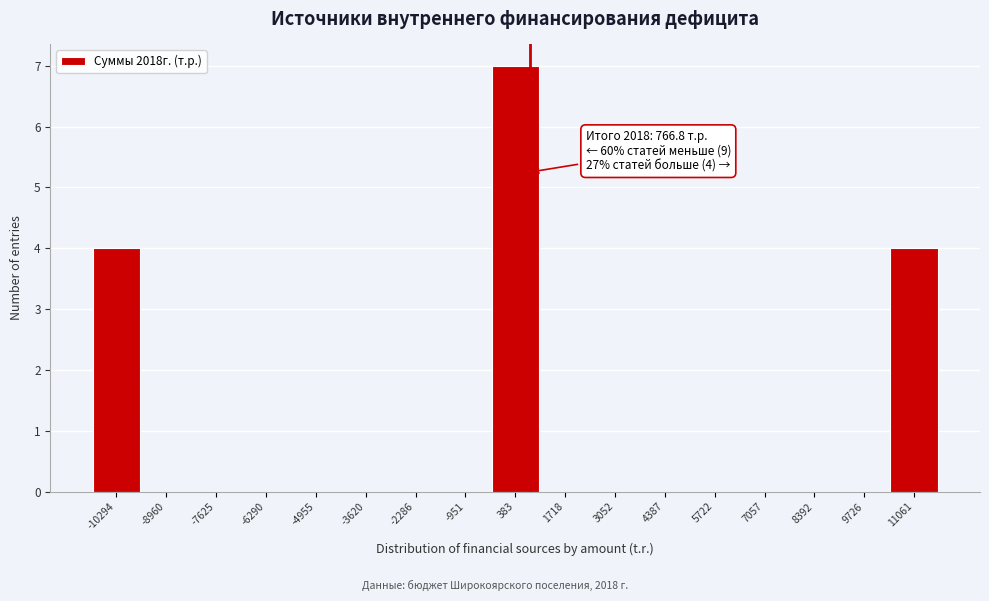

Over which range of the x-axis is the bar tallest?

-200 to 1000